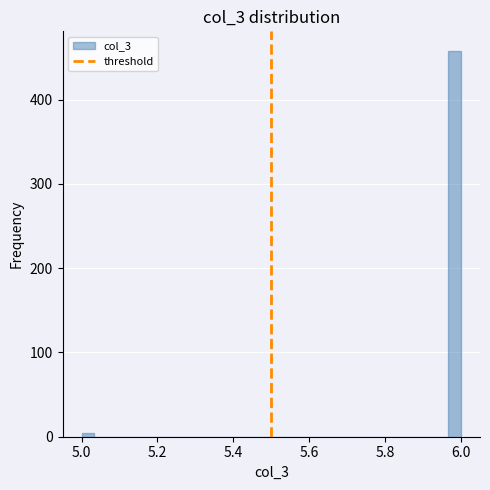

Read against the x-axis, roughly where is the centre of the tallest bar?

5.98